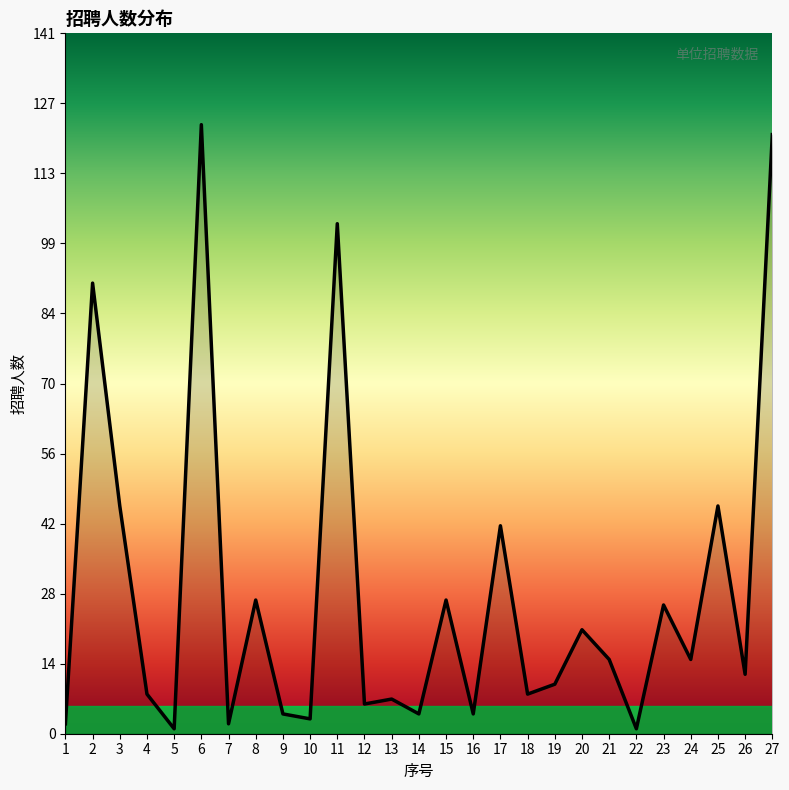

Is it true that the value at 27 is 121?

True